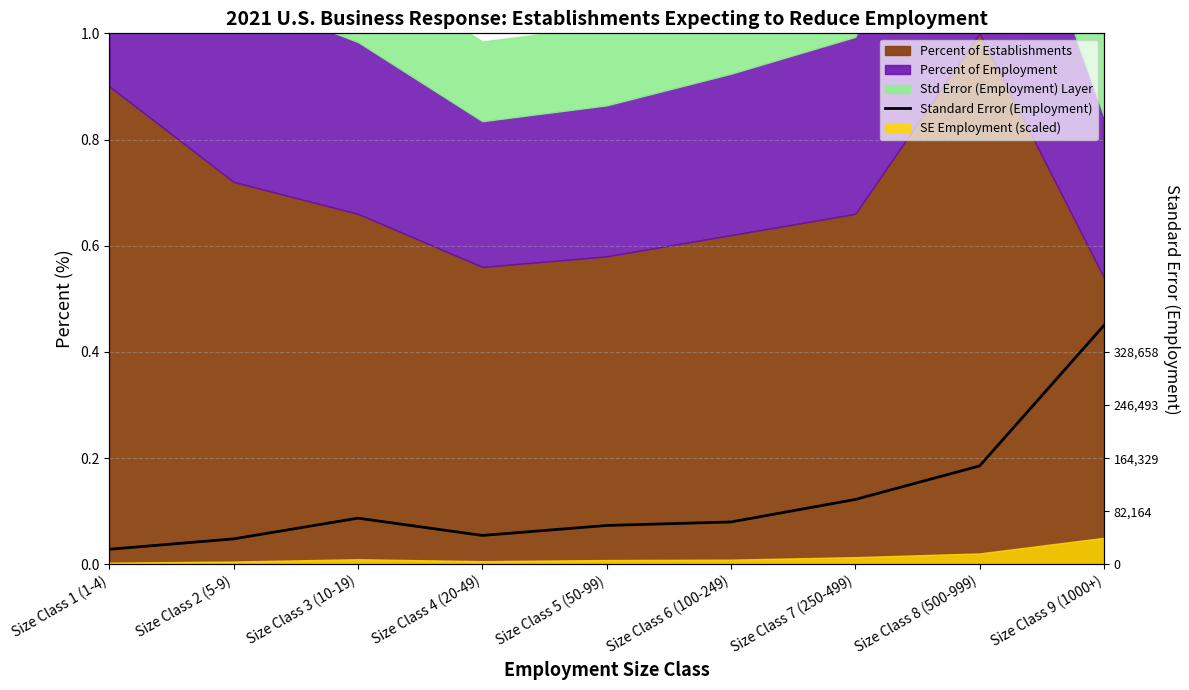

Which label corresponds to the largest value in the chart?

Size Class 9 (1000+)